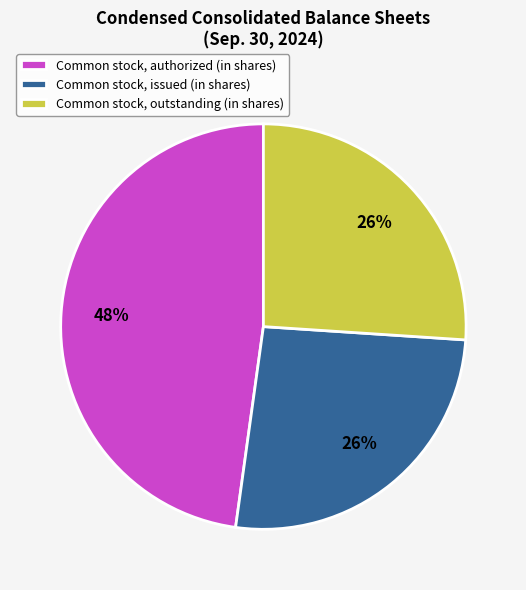

Is it true that Common stock, authorized (in shares) is 48% of the pie?

True